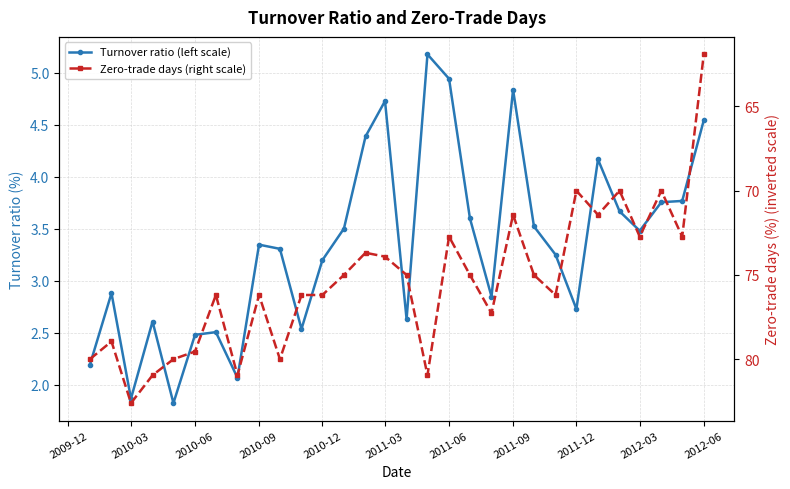

In Turnover ratio (left scale), how many points are lower than both neighbors (excluding endpoints)?

8